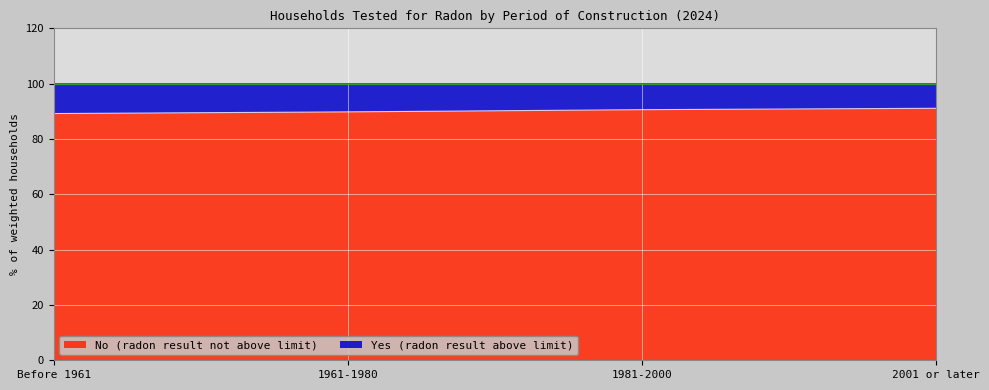

What is the label of the 1st point from the right?

2001 or later